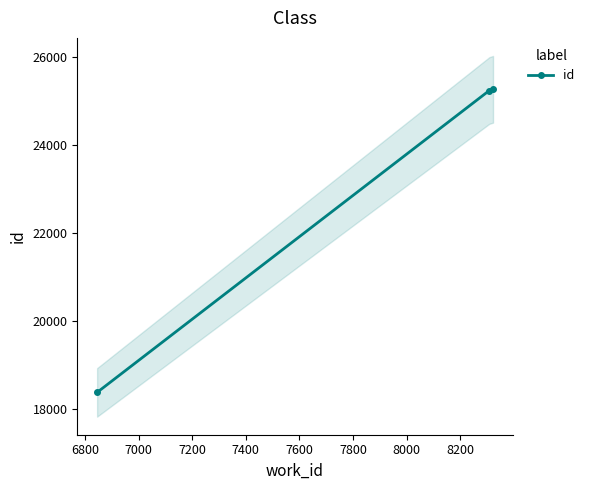

What is the value of the id point at the 3rd from the left?

25260